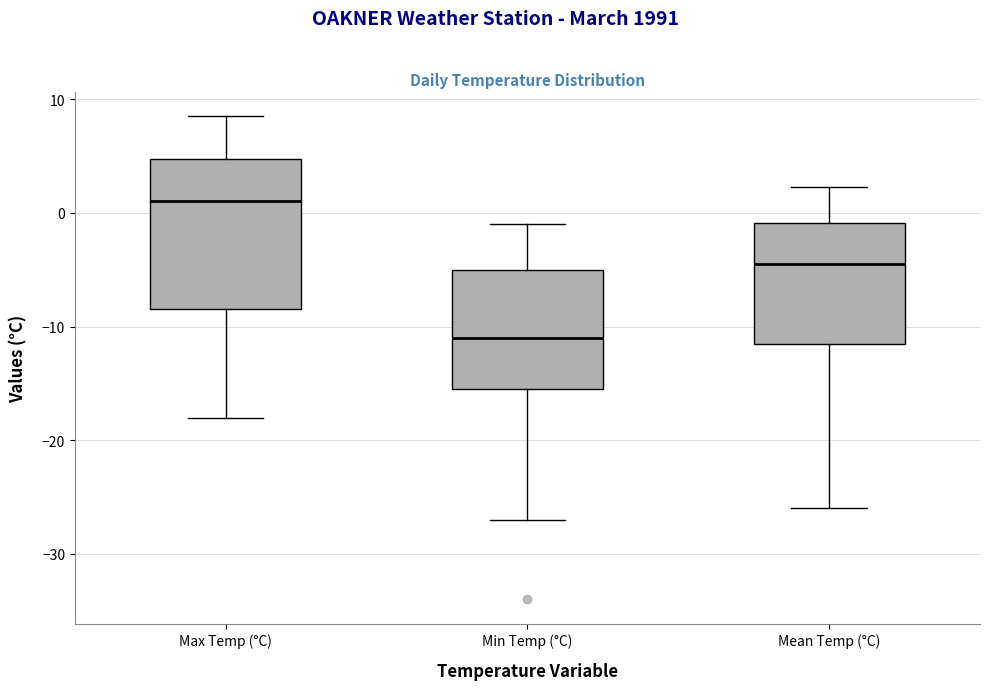

Reading left to right, read every box against the y-axis: the position of its median line, the range the box covers, and the ends of its whiskers. The values are not printed on the chart, so give them approximately, as read against the axis.

Max Temp (°C): median 1, box -8 to 5, whiskers -18 to 9
Min Temp (°C): median -11, box -15 to -5, whiskers -27 to -1
Mean Temp (°C): median -4, box -12 to -1, whiskers -26 to 2